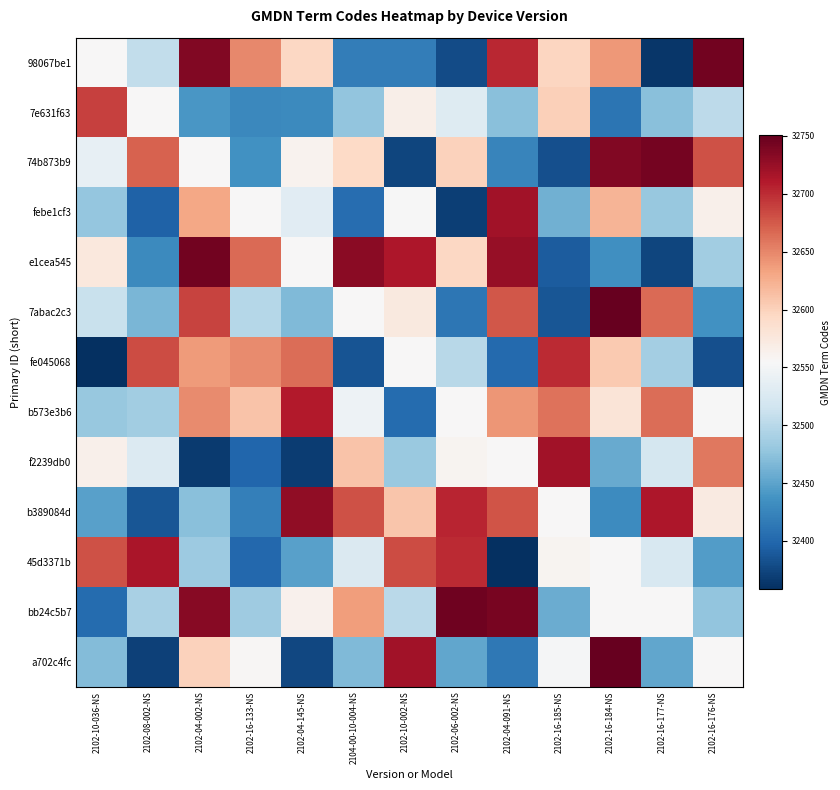

At 2102-10-002-NS, list the series in order from largest to smallest.

a702c4fc, e1cea545, 45d3371b, b389084d, 7abac2c3, 7e631f63, fe045068, febe1cf3, bb24c5b7, f2239db0, 98067be1, b573e3b6, 74b873b9